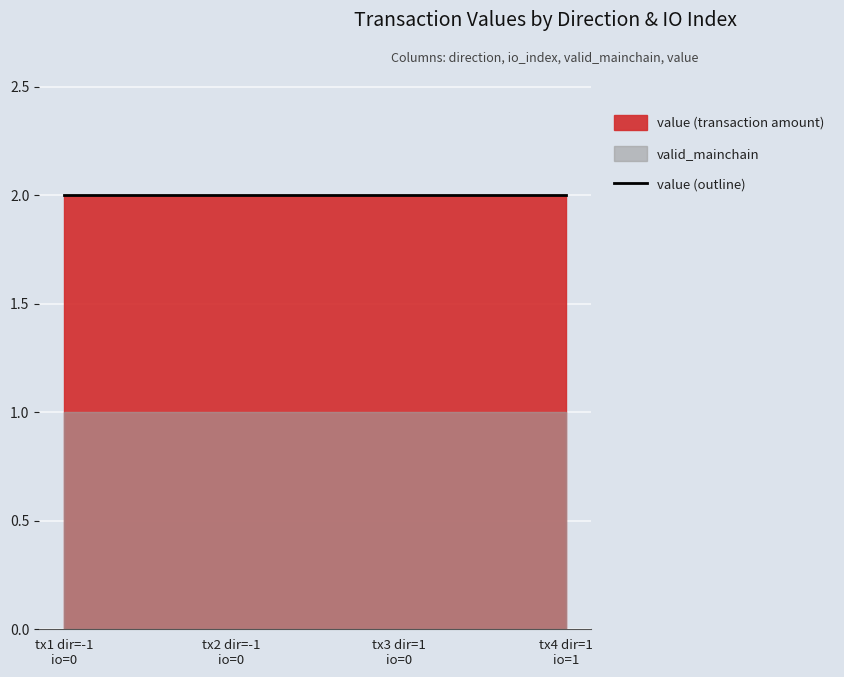

Which has a higher value, -1 (io_index=0) or 1 (io_index=0)?

-1 (io_index=0)